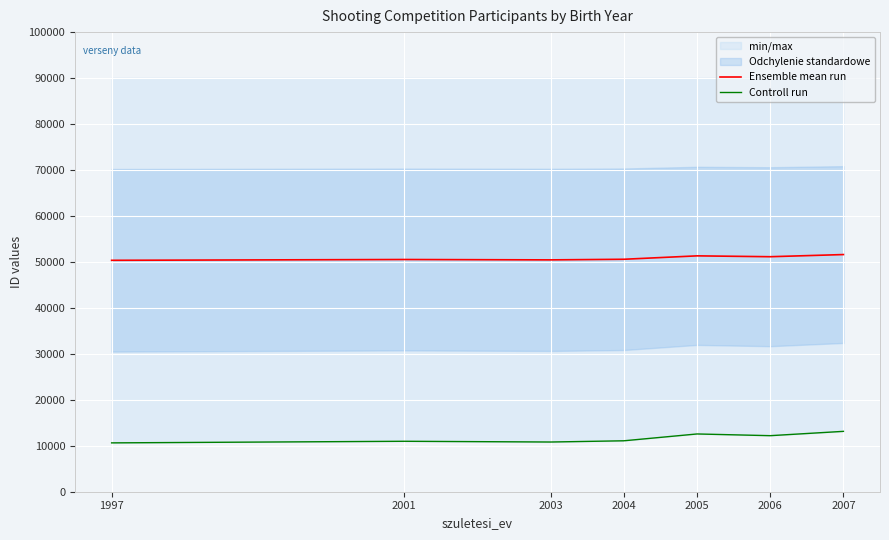

True or false: Controll run has a value of 12568.0 at 2005.

True